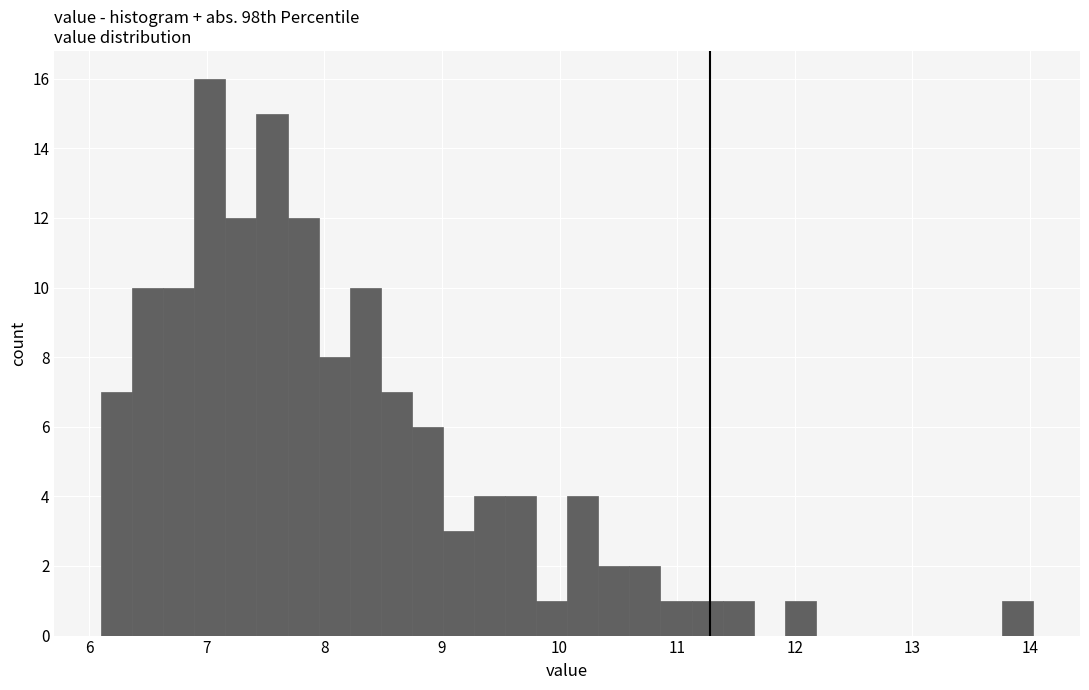

Read against the x-axis, roughly where is the centre of the tallest bar?

7.0